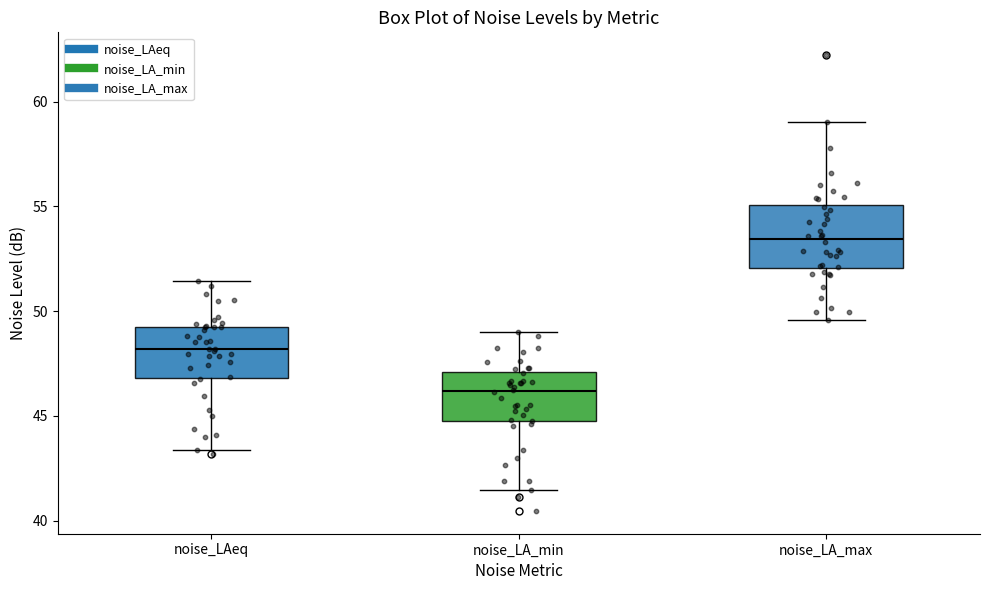

Which box has the highest median line?

noise_LA_max